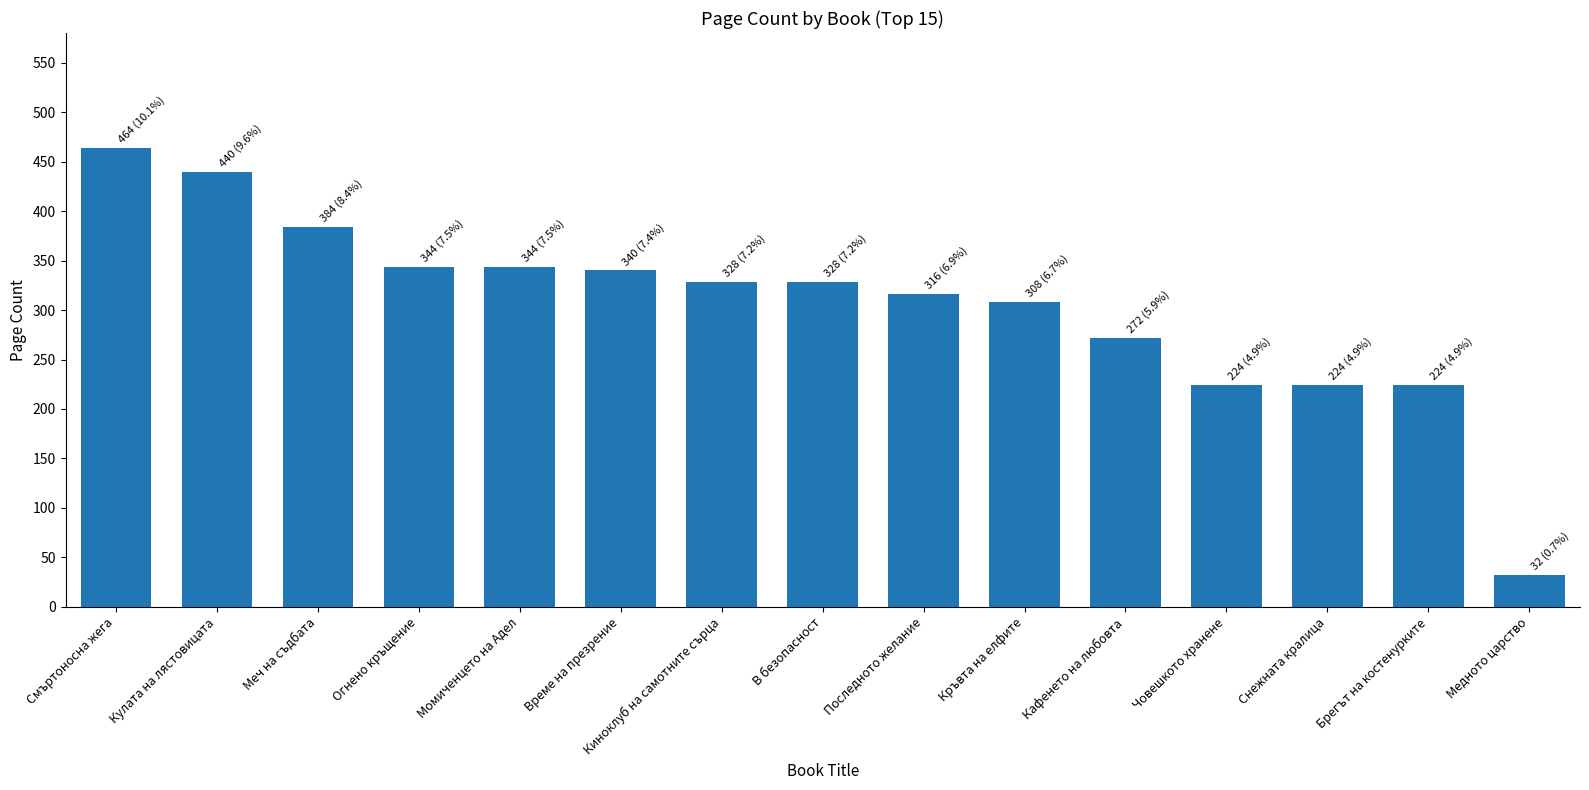

Is it true that the value at Снежната кралица is 224?

True